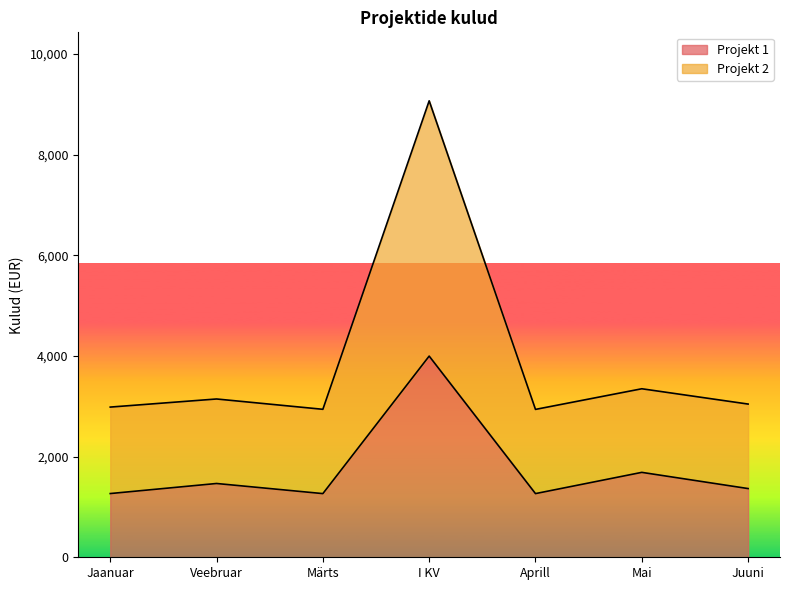

List the series in order of their peak value, highest first.

Projekt 2, Projekt 1